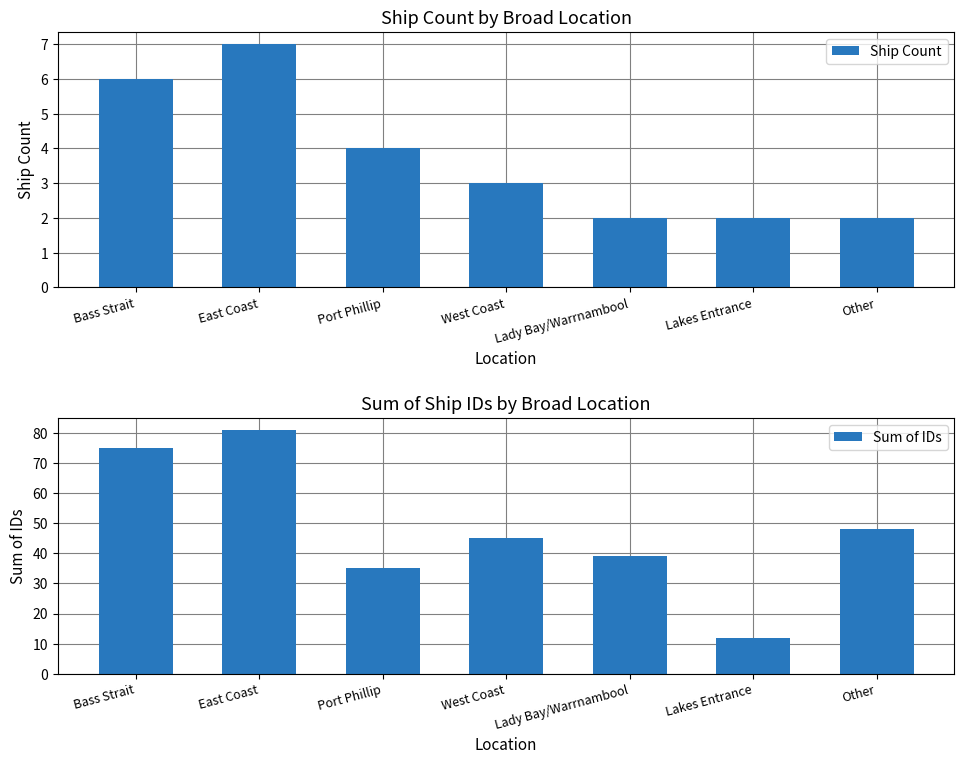

How many groups of bars are there?

7